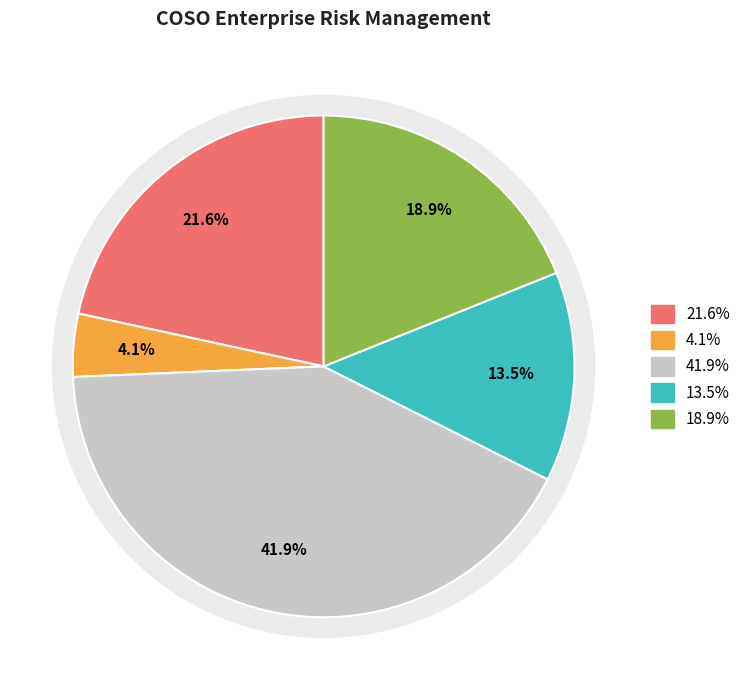

What is the ratio of the value at Strategy & Objective-Setting to the value at Performance?

0.1